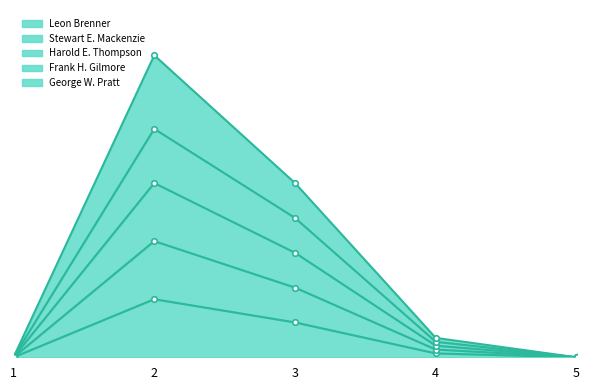

The value of Frank H. Gilmore at 5 is 0. True or false?

True